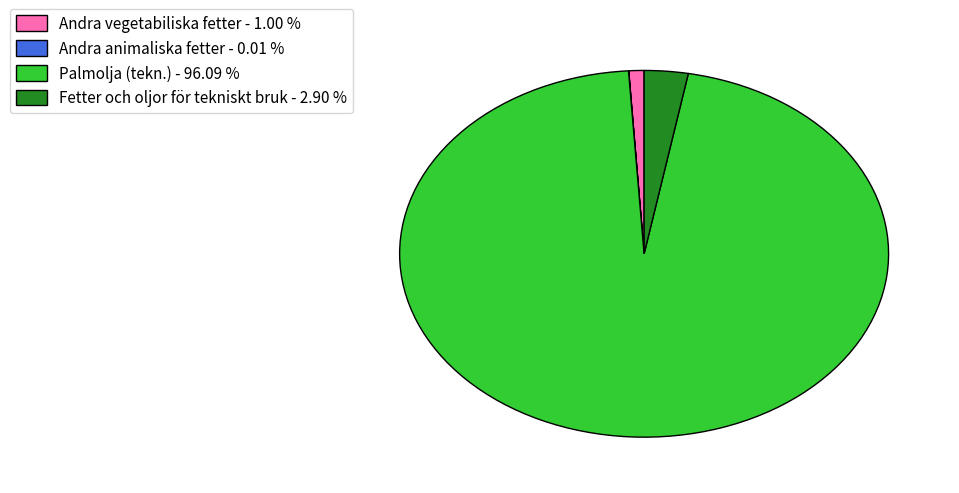

What is the majority slice?

Palmolja (tekn.) - 96.09 %